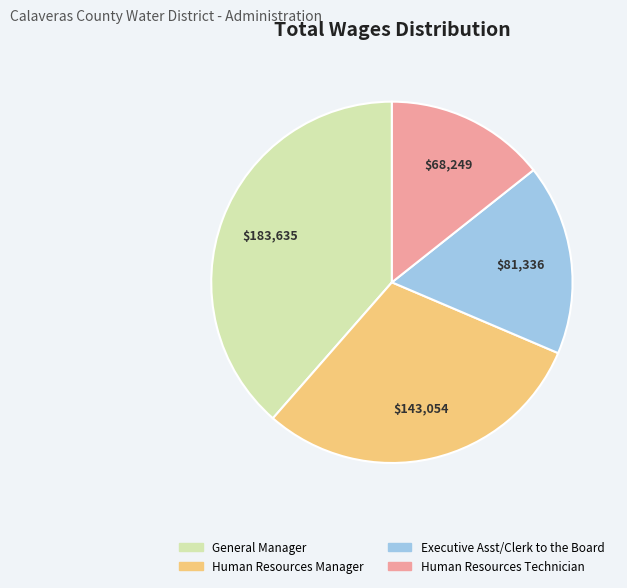

What is the ratio of the value at Human Resources Technician to the value at General Manager?

0.4